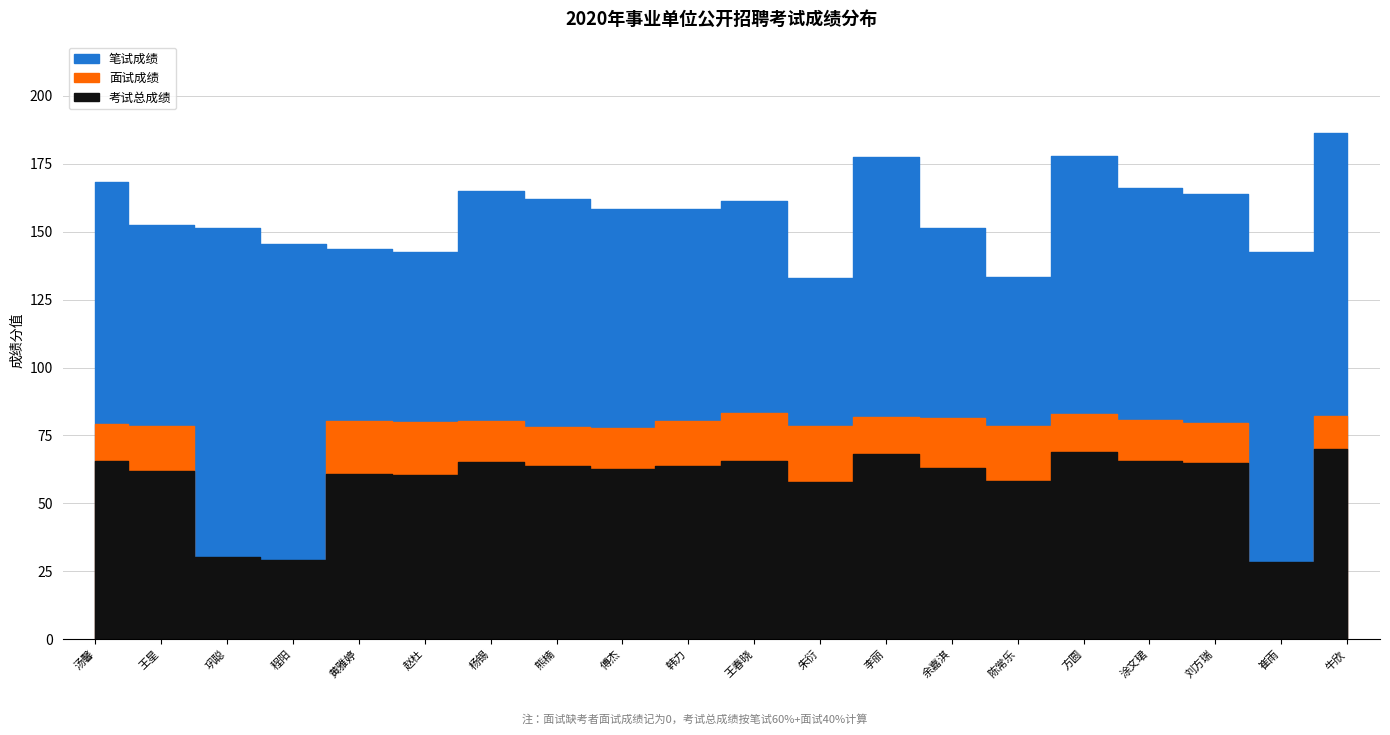

The value of 笔试成绩 at 王星 is 87.2. True or false?

False